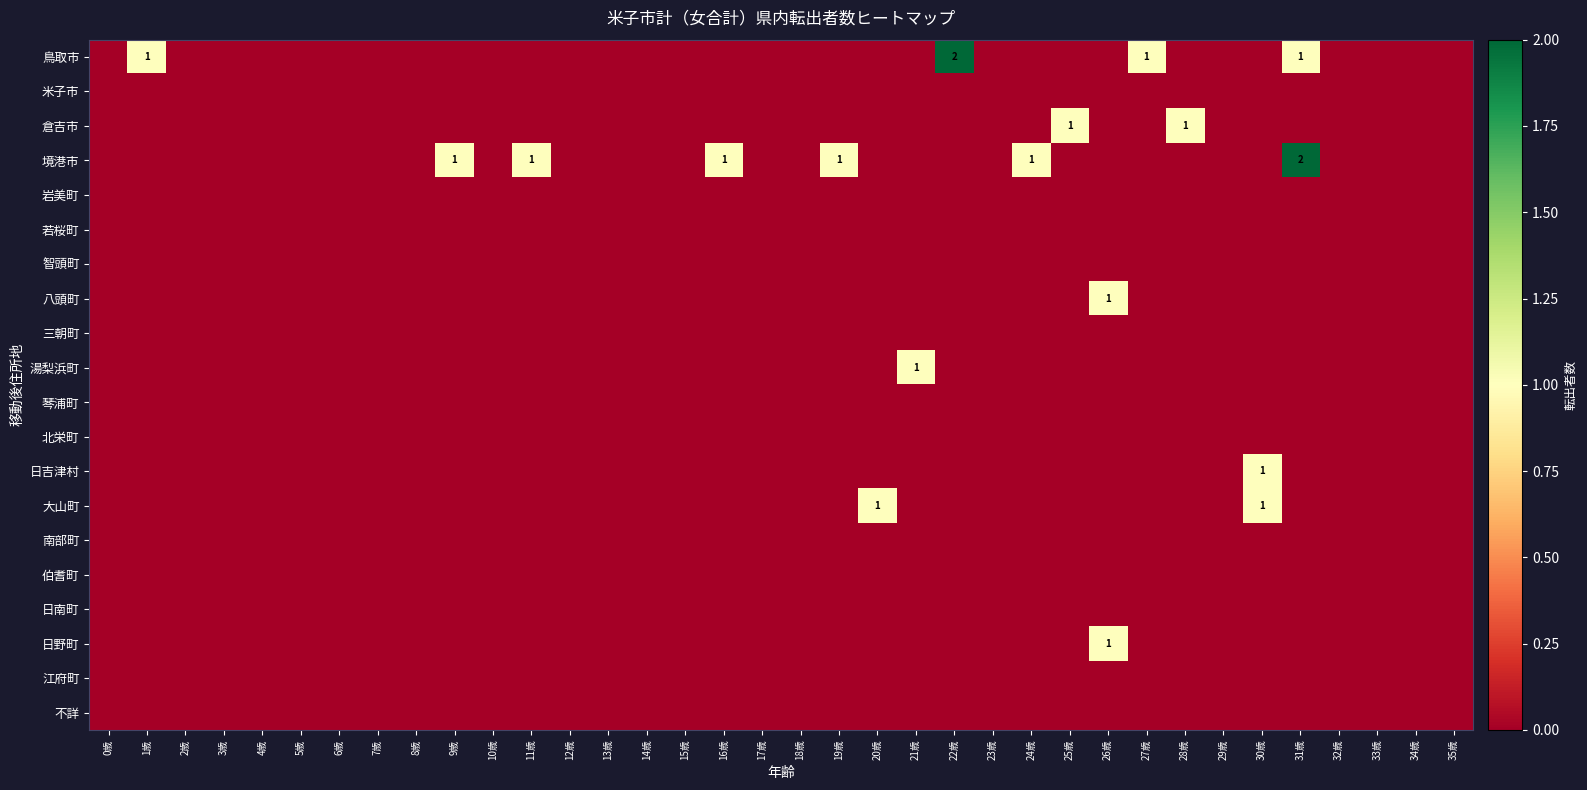

Is the value of 南部町 at 21歳 greater than the value of 智頭町 at 10歳?

No